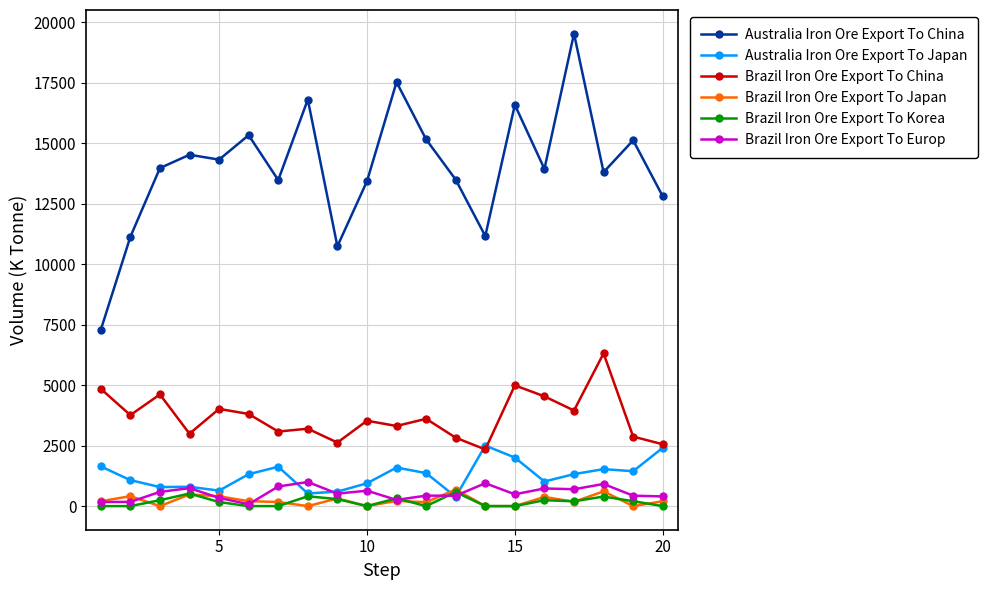

What is the maximum value shown in the chart?

19520